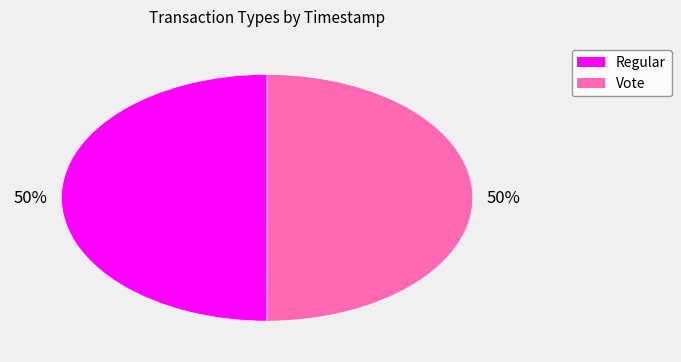

What is the ratio of the value at Vote to the value at Regular?

1.0